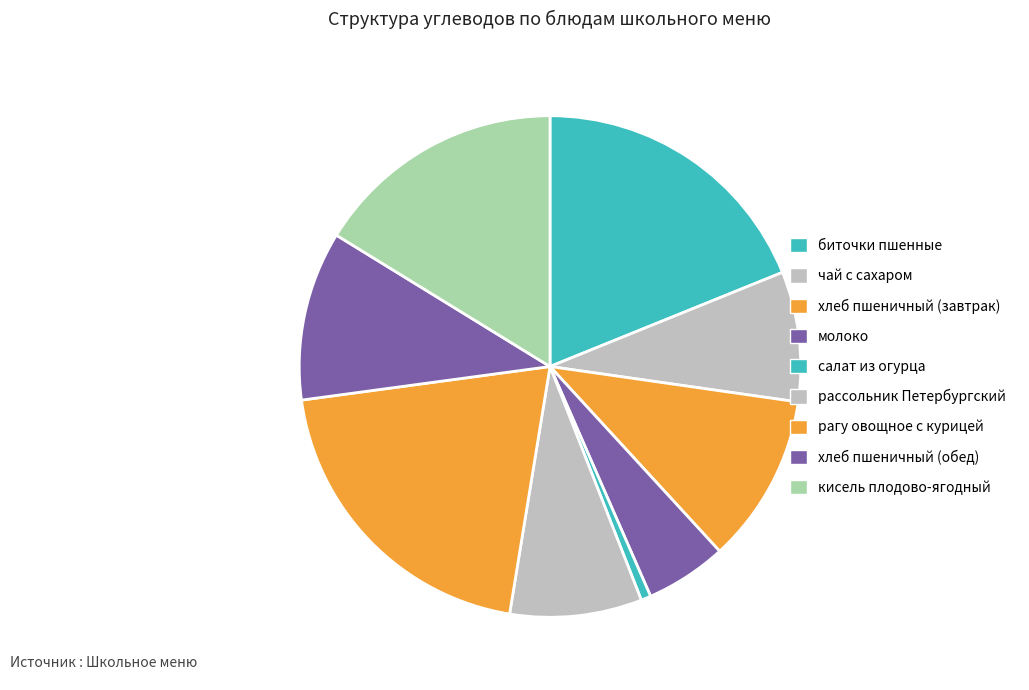

How many slices are in this pie chart?

9